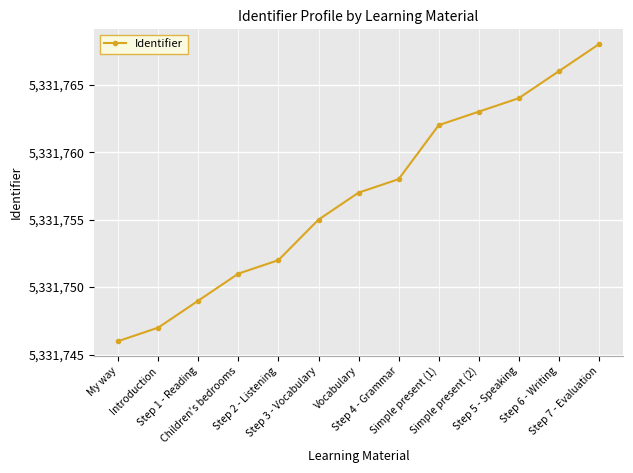

How many data points are less than 5331757?

6